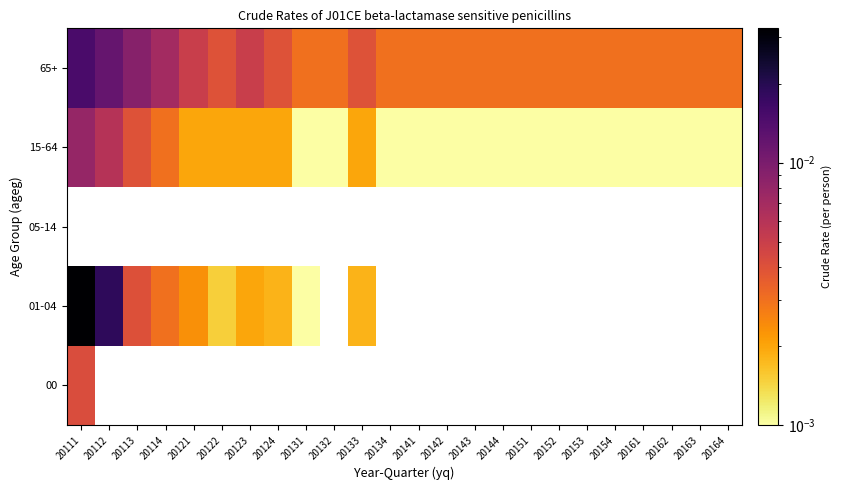

True or false: 65+ has a value of 0.0 at 20161.

True